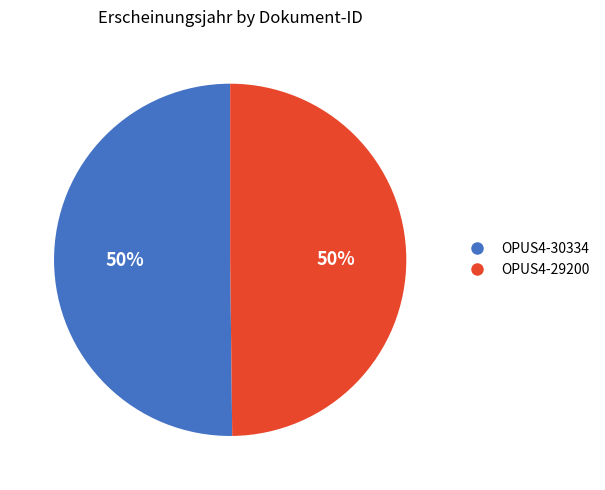

To the nearest percent, what percentage of the pie is OPUS4-29200?

50%